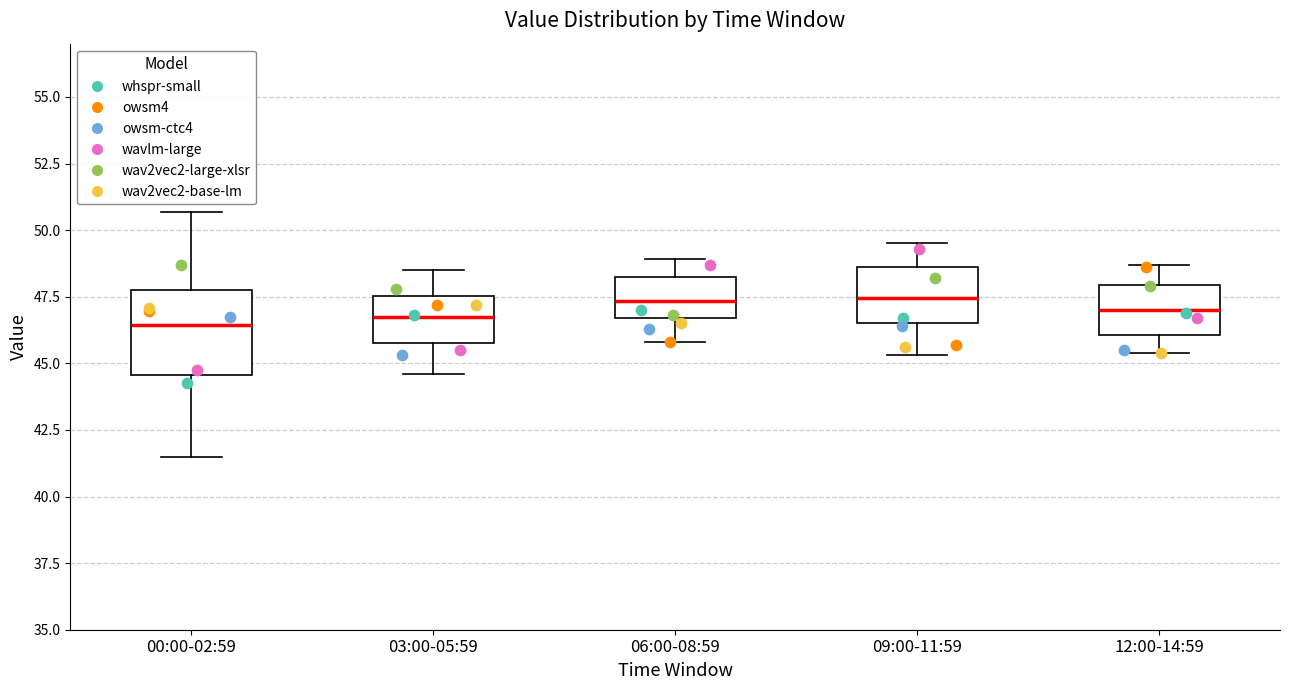

Reading left to right, read every box against the y-axis: the position of its median line, the range the box covers, and the ends of its whiskers. The values are not printed on the chart, so give them approximately, as read against the axis.

00:00-02:59: median 46.5, box 44.5 to 48.0, whiskers 41.5 to 50.5
03:00-05:59: median 47.0, box 46.0 to 47.5, whiskers 44.5 to 48.5
06:00-08:59: median 47.5, box 46.5 to 48.0, whiskers 46.0 to 49.0
09:00-11:59: median 47.5, box 46.5 to 48.5, whiskers 45.5 to 49.5
12:00-14:59: median 47.0, box 46.0 to 48.0, whiskers 45.5 to 48.5